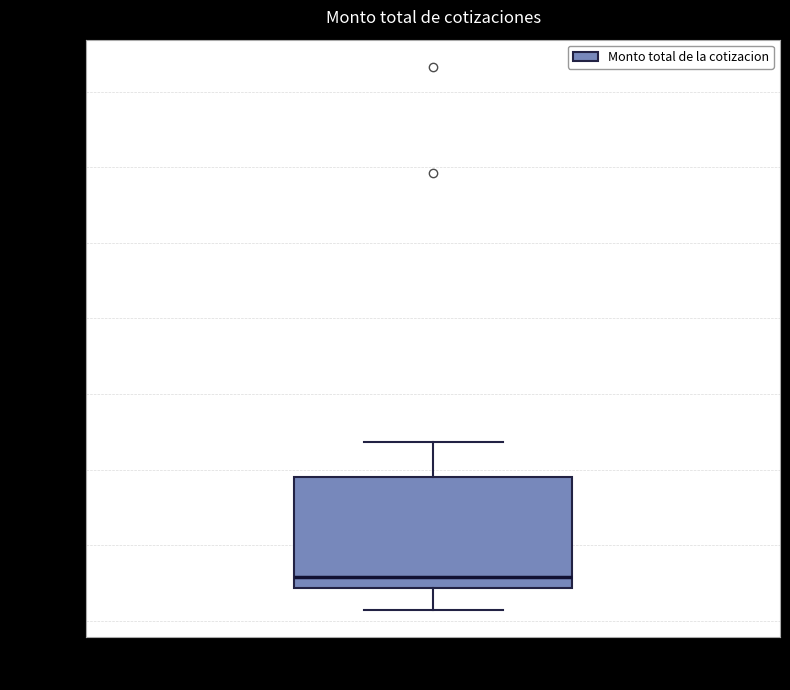

Transcribe this box plot: give where the median line is, the range the box spans, and where the two whiskers end, as read against the y-axis. The values are not printed on the chart, so give them approximately, as read against the axis.

median 12000, box 8000 to 38000, whiskers 2000 to 48000